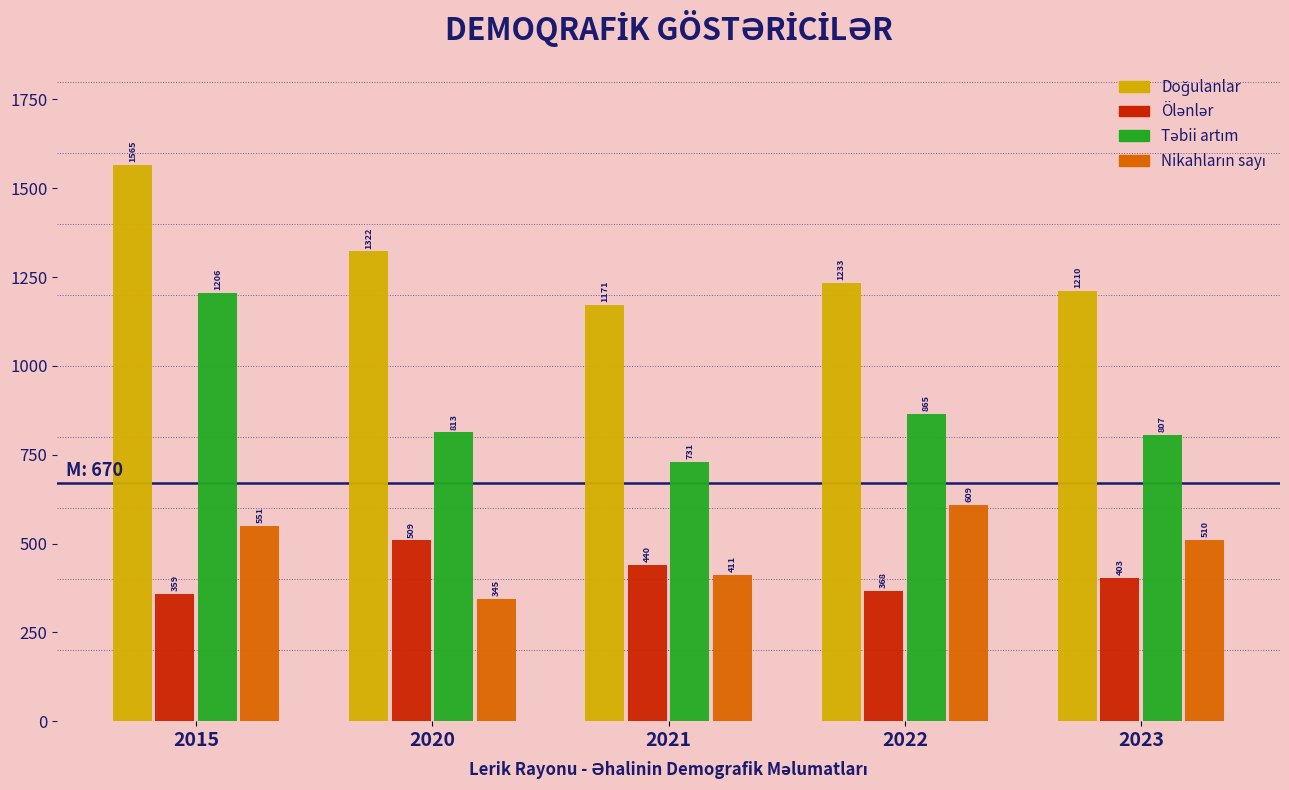

What is the spread (max minus min) of values at 2015?

1206